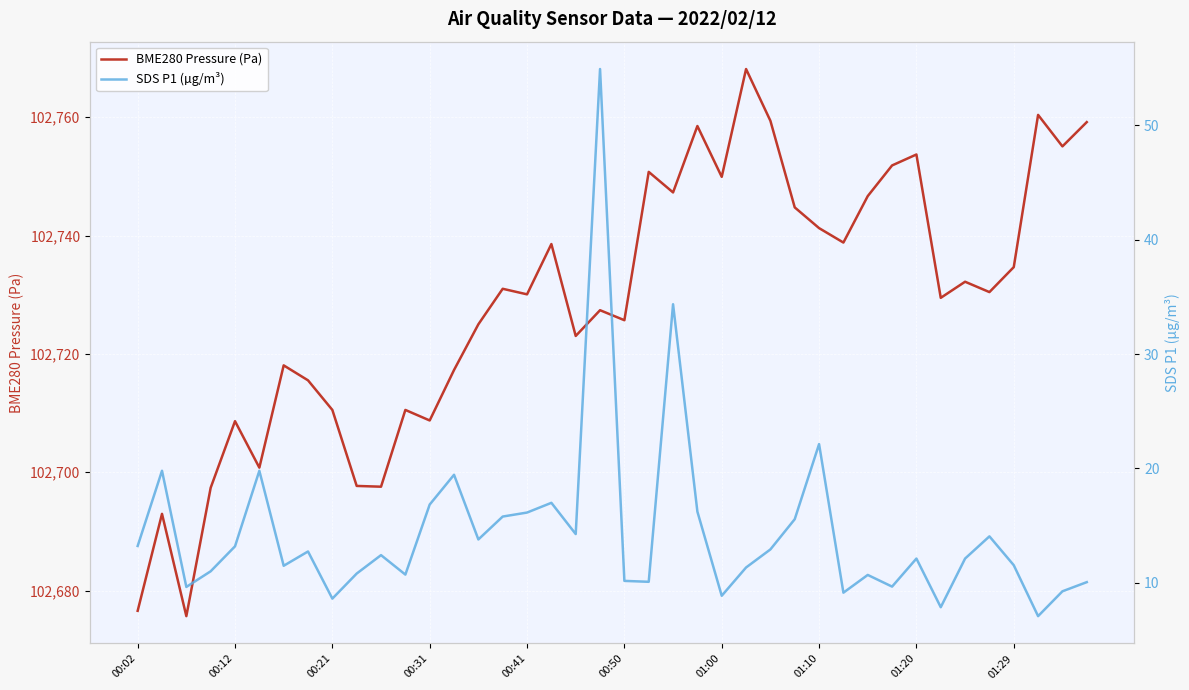

Which series has the widest spread of values?

BME280 Pressure (Pa)